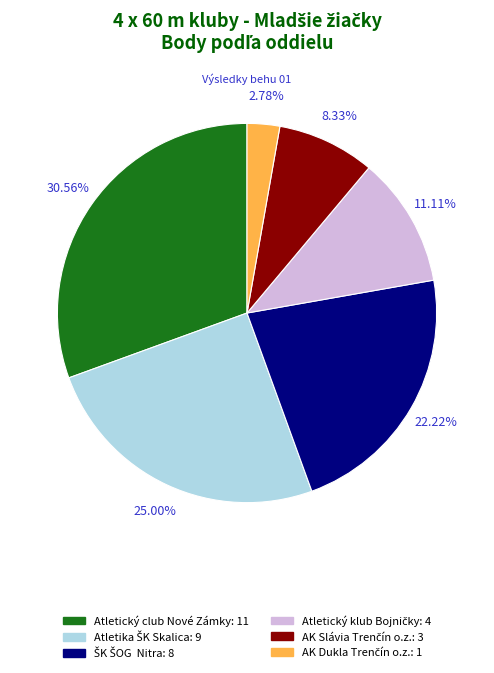

Is there a majority slice in this chart?

No